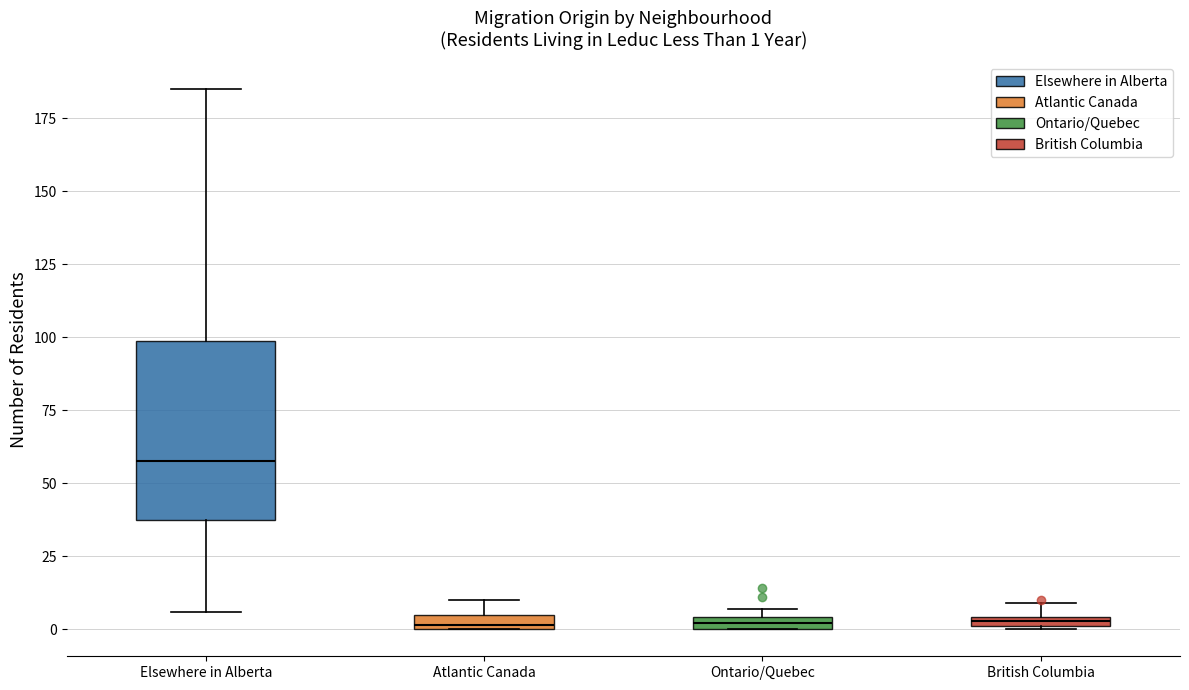

Comparing the boxes themselves (not the whiskers), which one is the tallest?

Elsewhere in Alberta